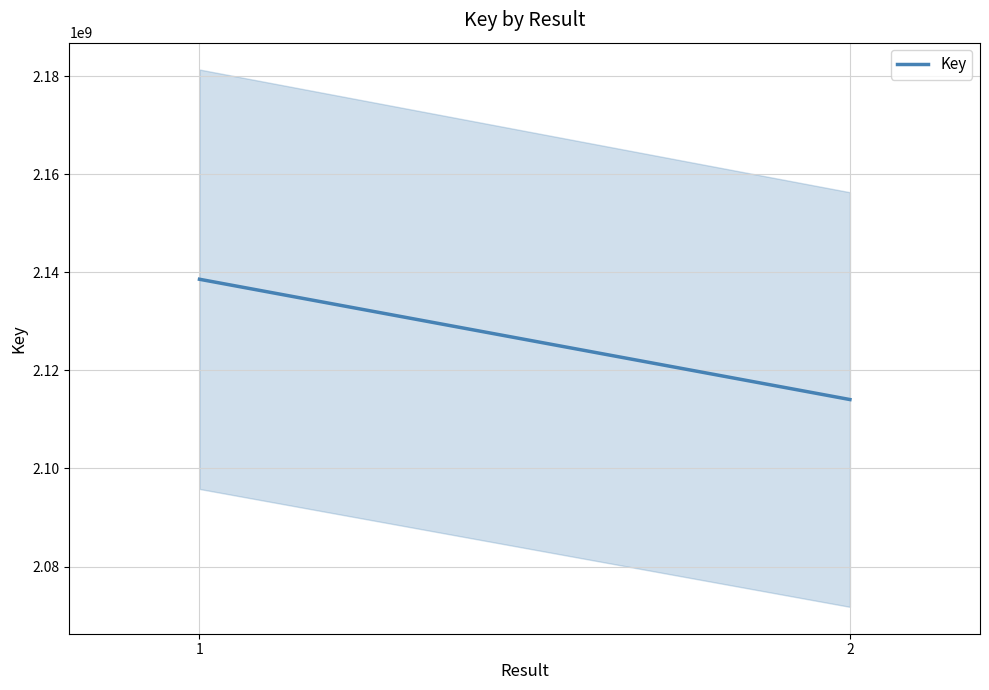

What is the value of the 2nd point from the left?

2114051732